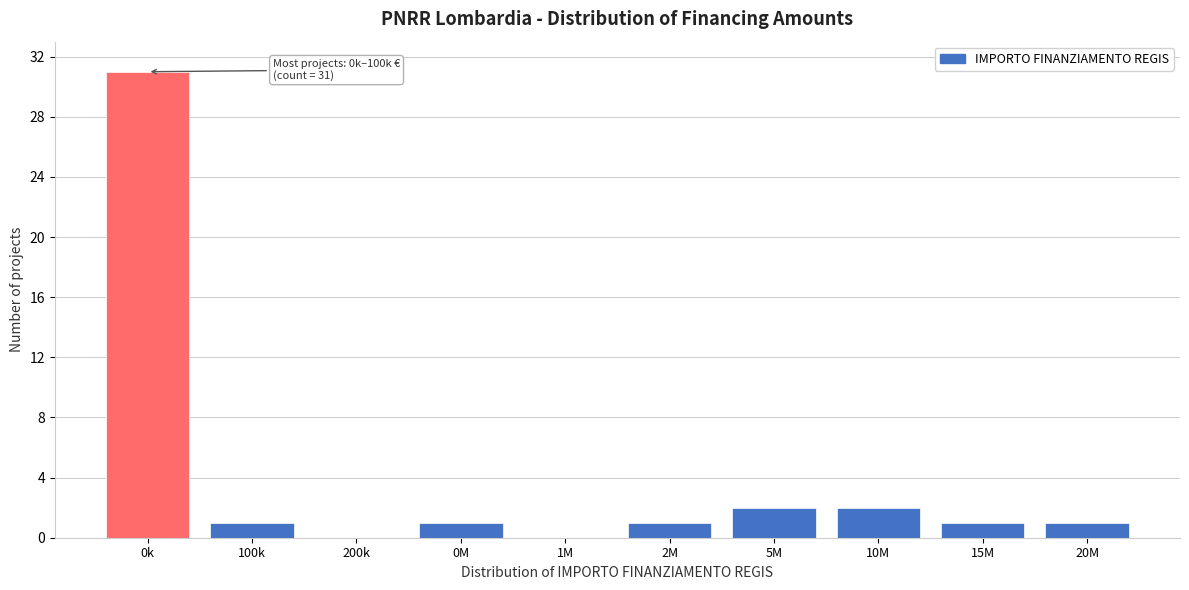

Reading right to left, what are all the values shown in this chart?

20M=1	15M=1	10M=2	5M=2	2M=1	1M=0	0M=1	200k=0	100k=1	0k=31